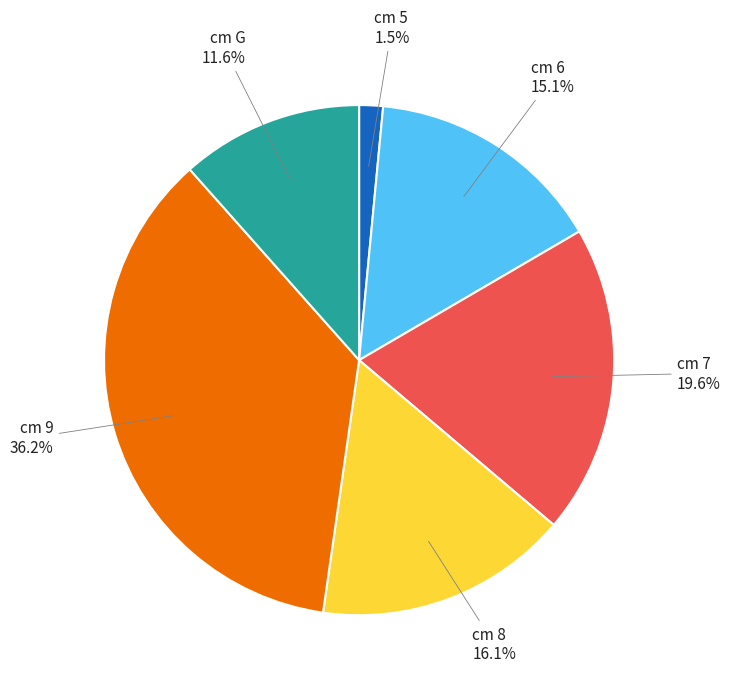

Does any single category account for the majority?

No